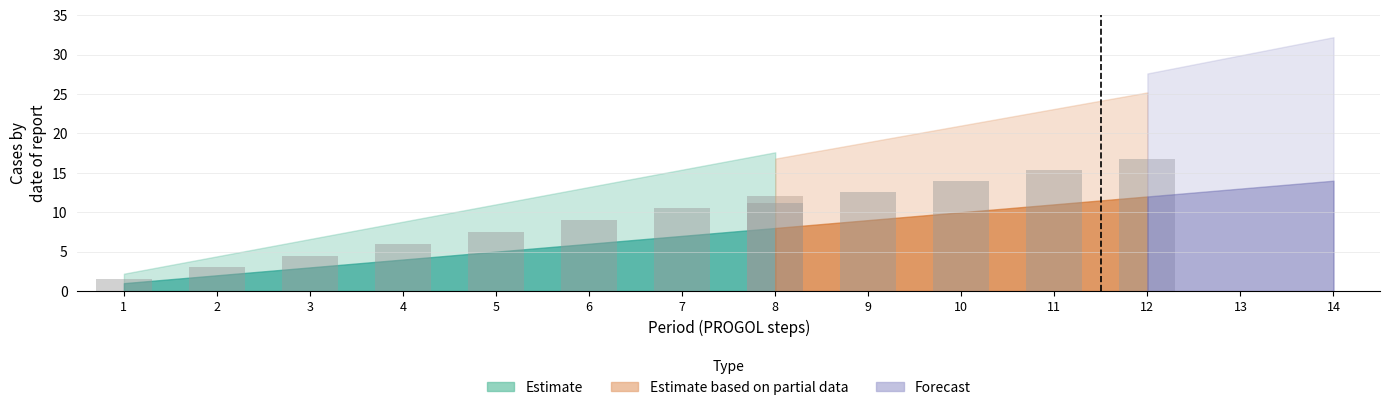

True or false: Estimate has a value of 2 at 1.

False